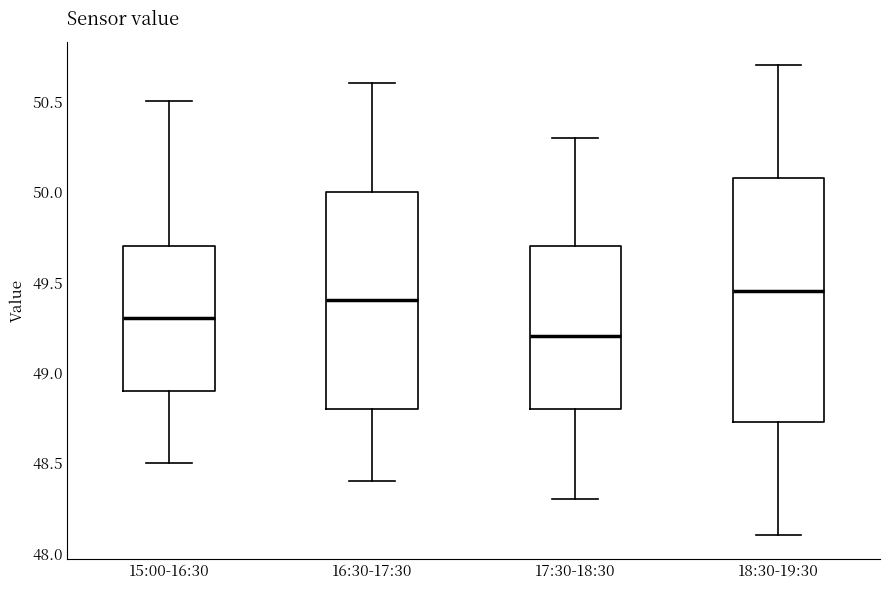

Where does the upper whisker of the box for 15:00-16:30 end on the y-axis? The values are not printed on the chart, so give them approximately, as read against the axis.

50.50